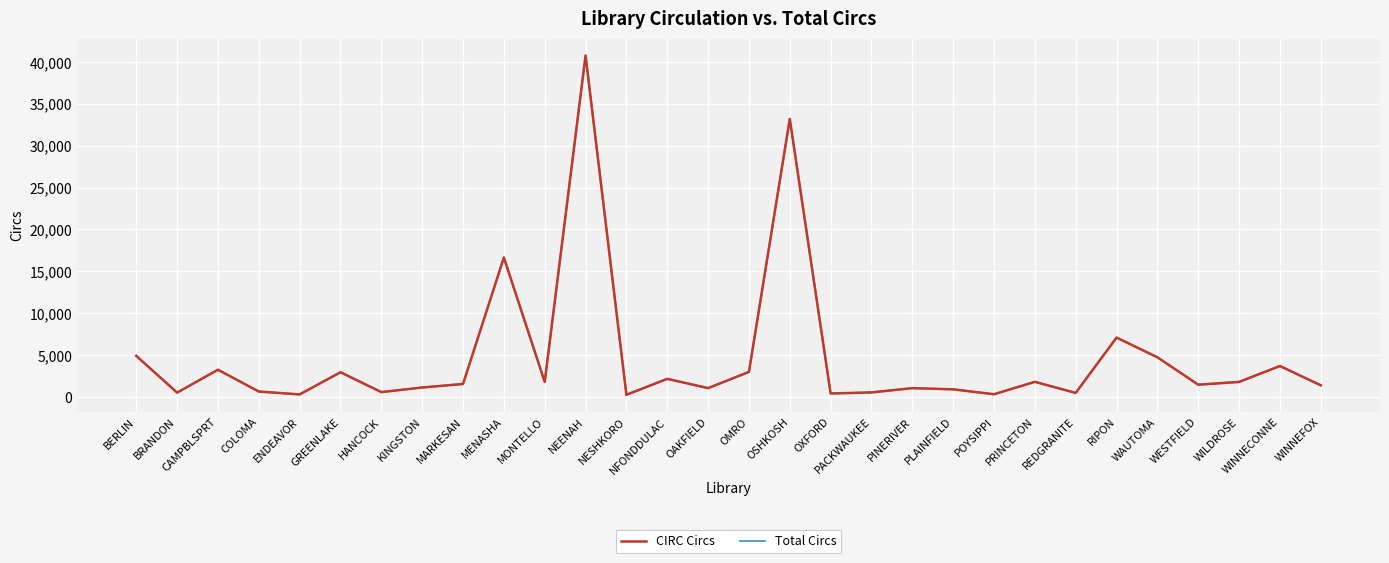

The value of Total Circs at MENASHA is 10290. True or false?

False